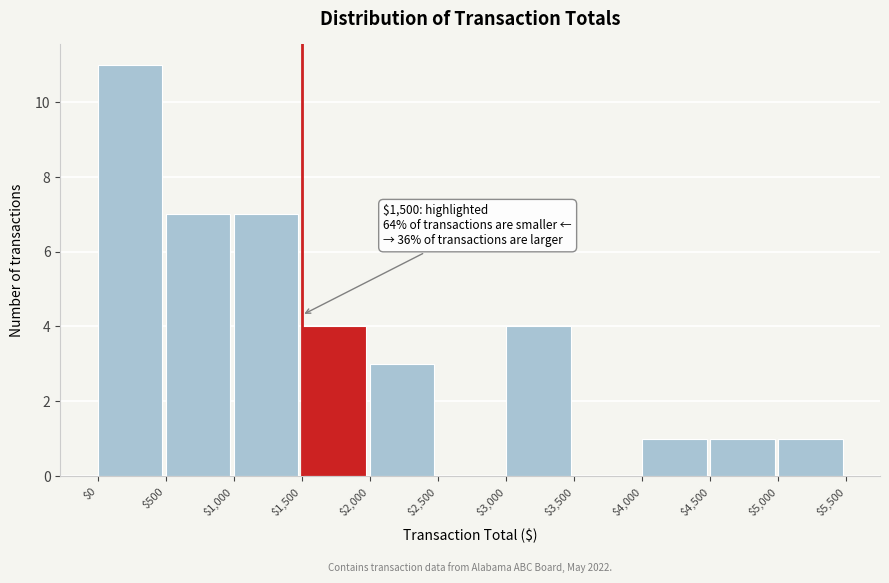

Which range on the x-axis has the tallest bar?

$0 to $500